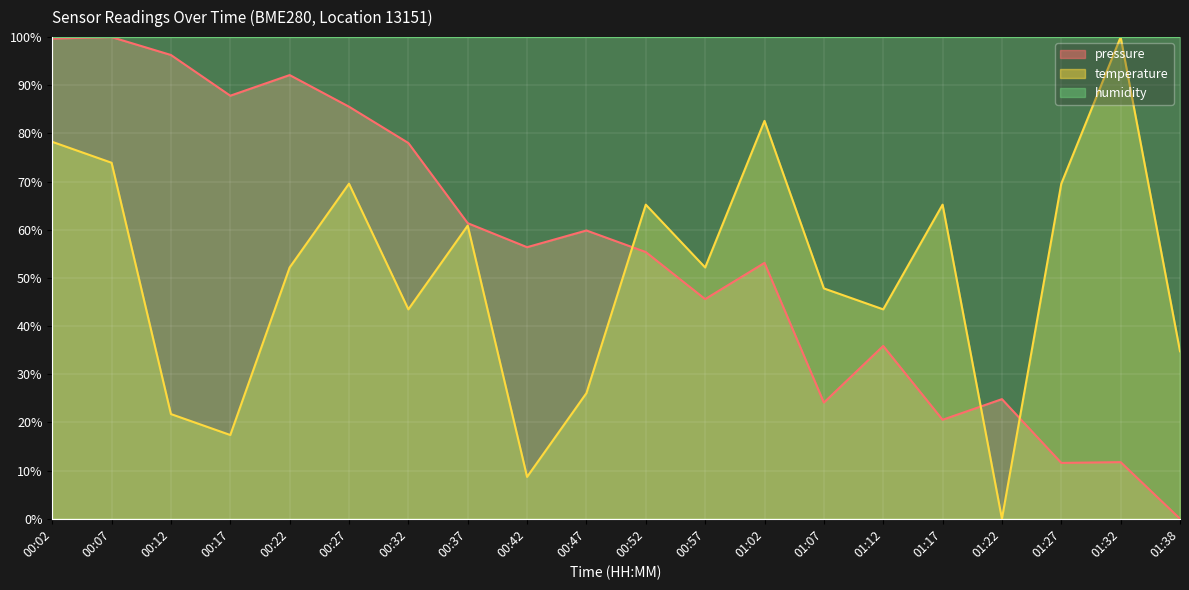

What is the average value of the temperature series?

50.7